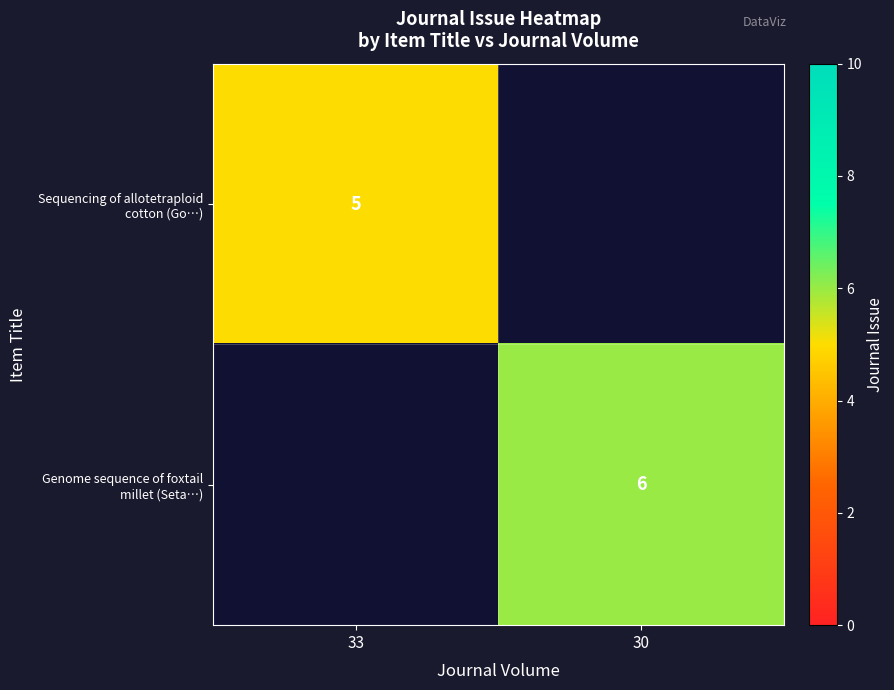

Which has a higher value, 33 or 30?

30